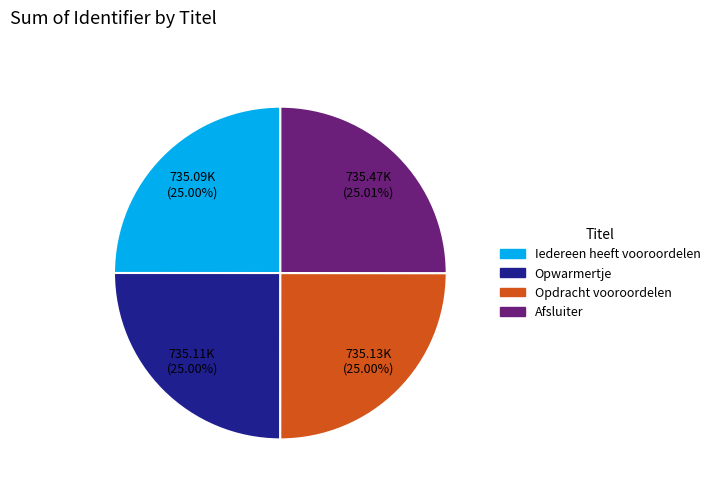

To the nearest percent, what percentage of the pie is Opwarmertje?

25%